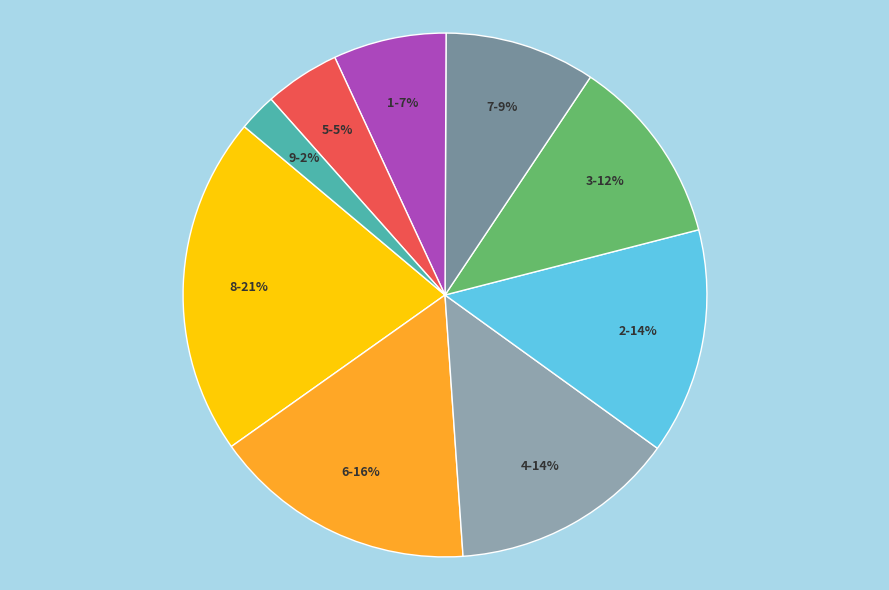

What is the largest slice in the pie chart?

8